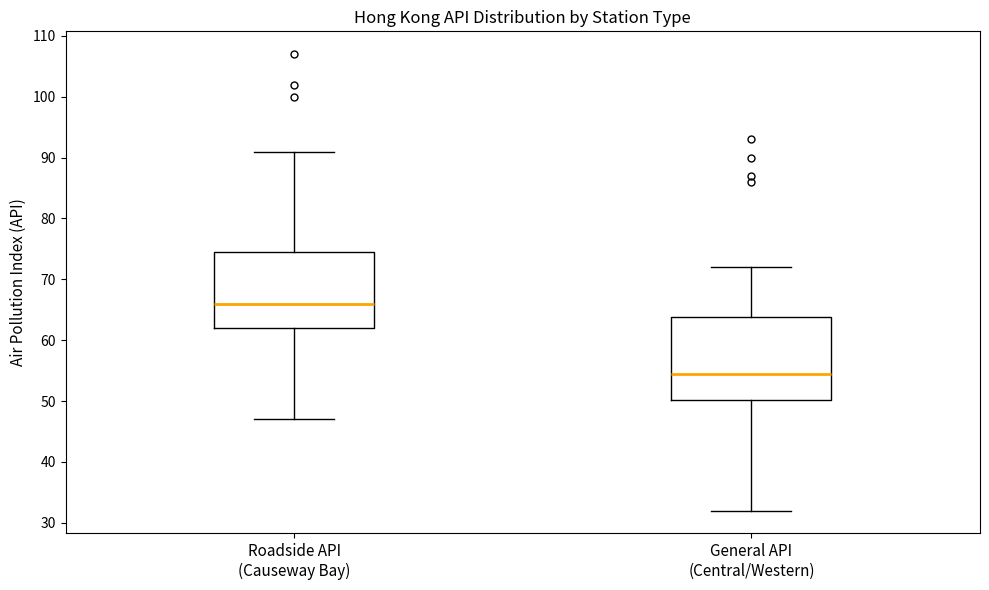

Reading left to right, read every box against the y-axis: the position of its median line, the range the box covers, and the ends of its whiskers. The values are not printed on the chart, so give them approximately, as read against the axis.

Roadside API (Causeway Bay): median 66, box 62 to 75, whiskers 47 to 91
General API (Central/Western): median 55, box 50 to 64, whiskers 32 to 72